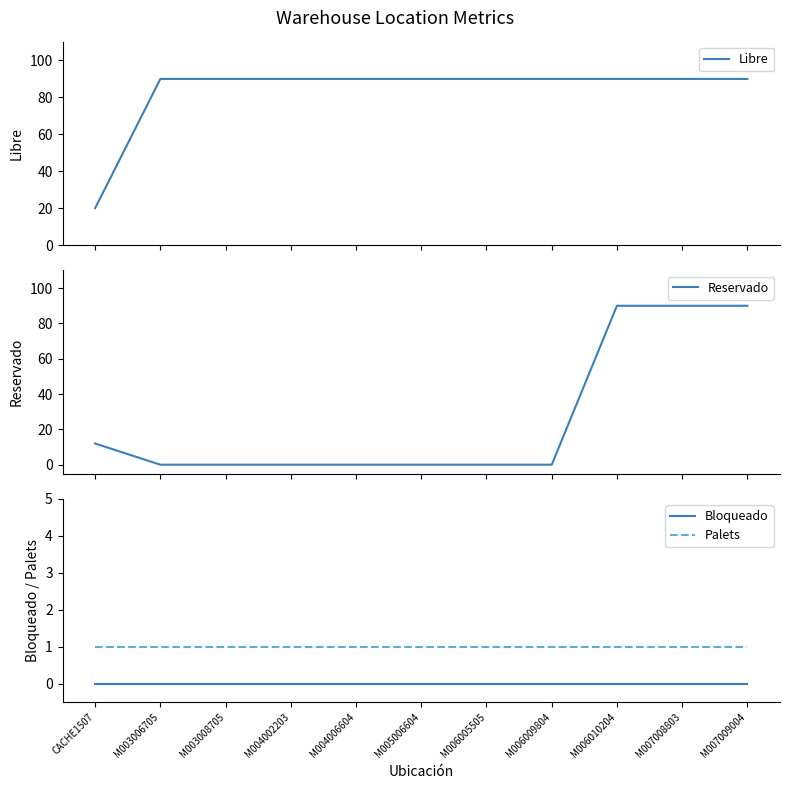

What is the greatest value displayed?

90